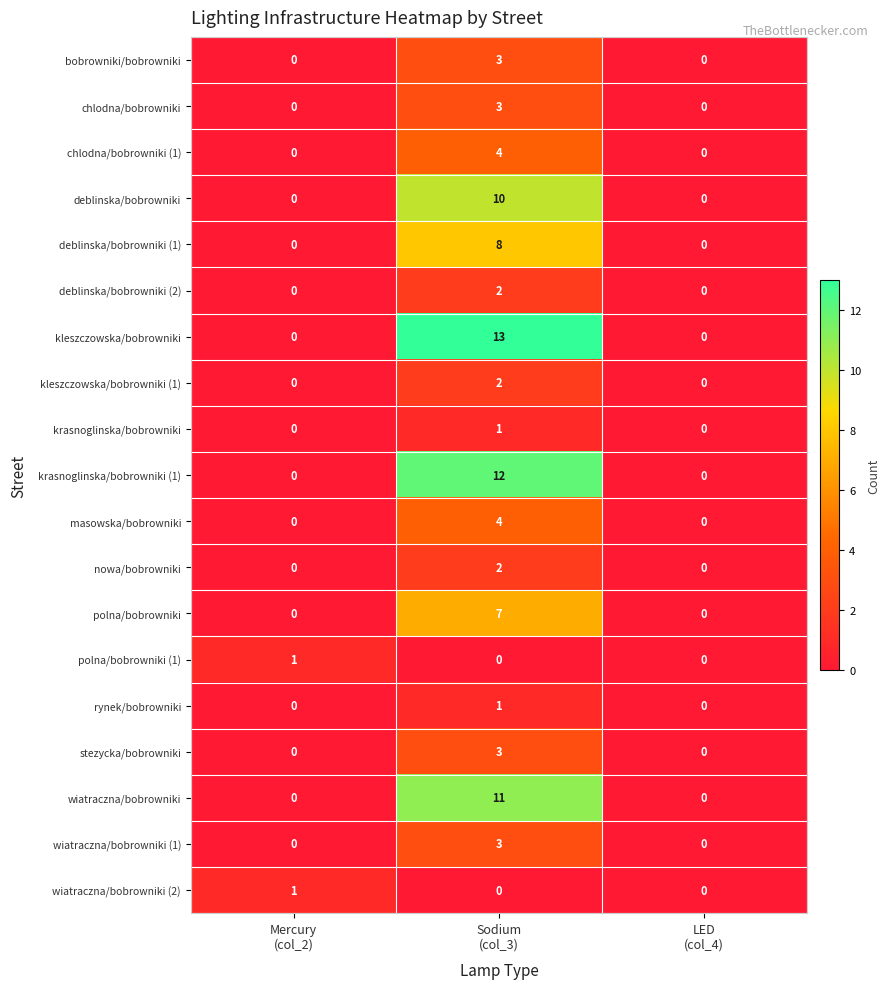

Count the deblinska/bobrowniki (2) values in the range 0 to 2.

3